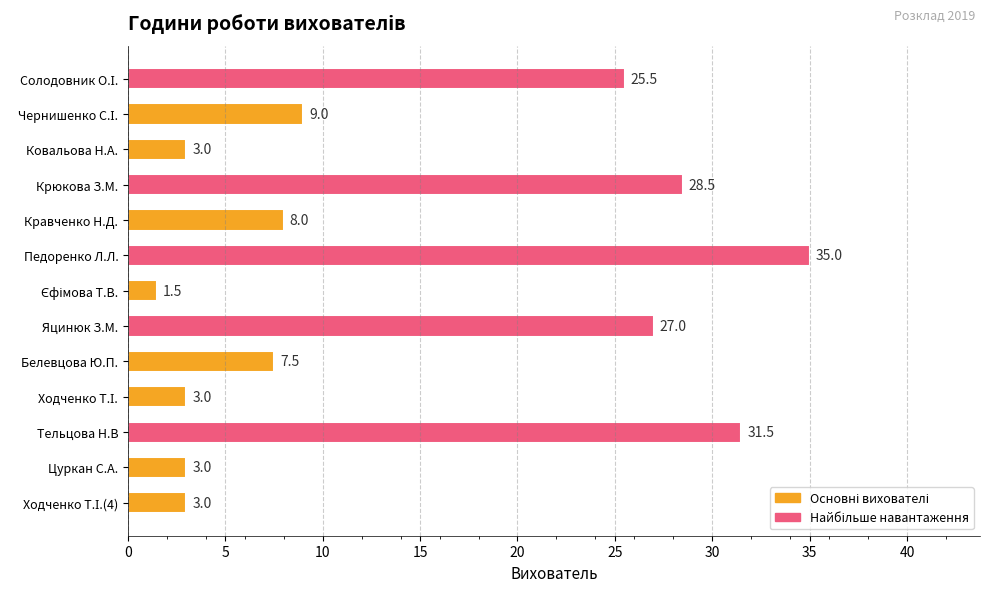

What is the label of the 6th bar from the top?

Педоренко Л.Л.